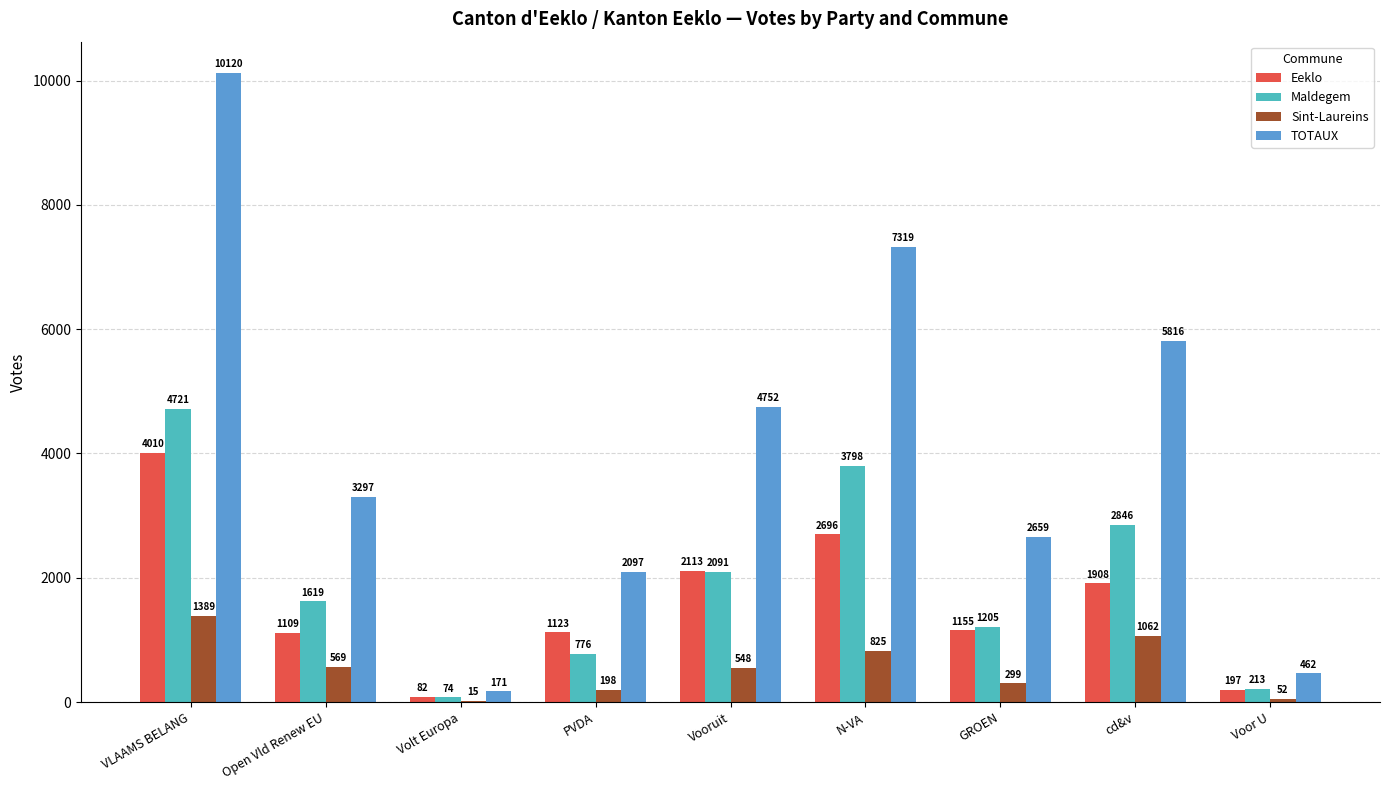

Which series changed the most between PVDA and Voor U?

TOTAUX